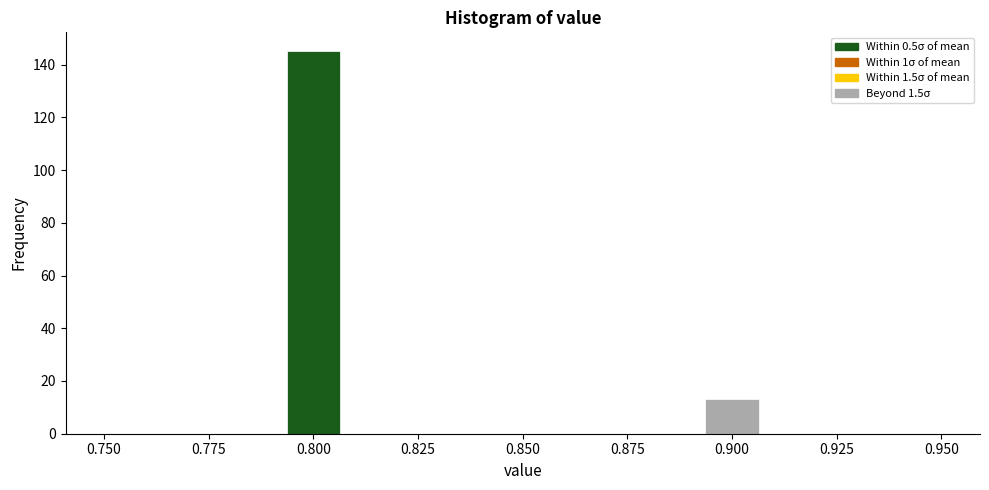

Around what value on the x-axis is the tallest bar? Give the approximate position of its centre, as read against the axis.

0.800